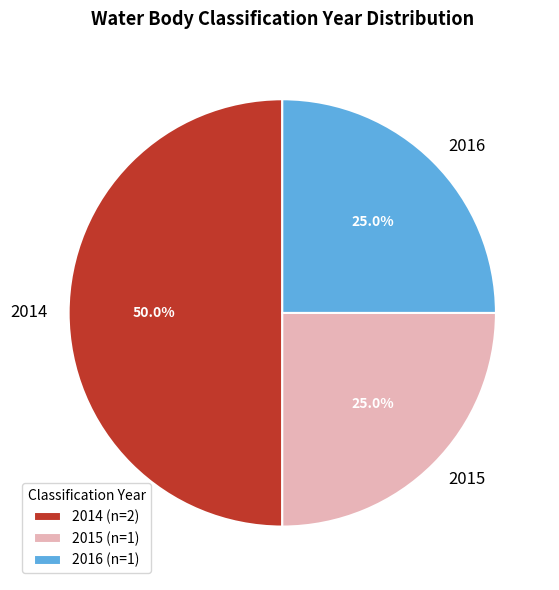

Which category has the biggest portion of the pie?

2014